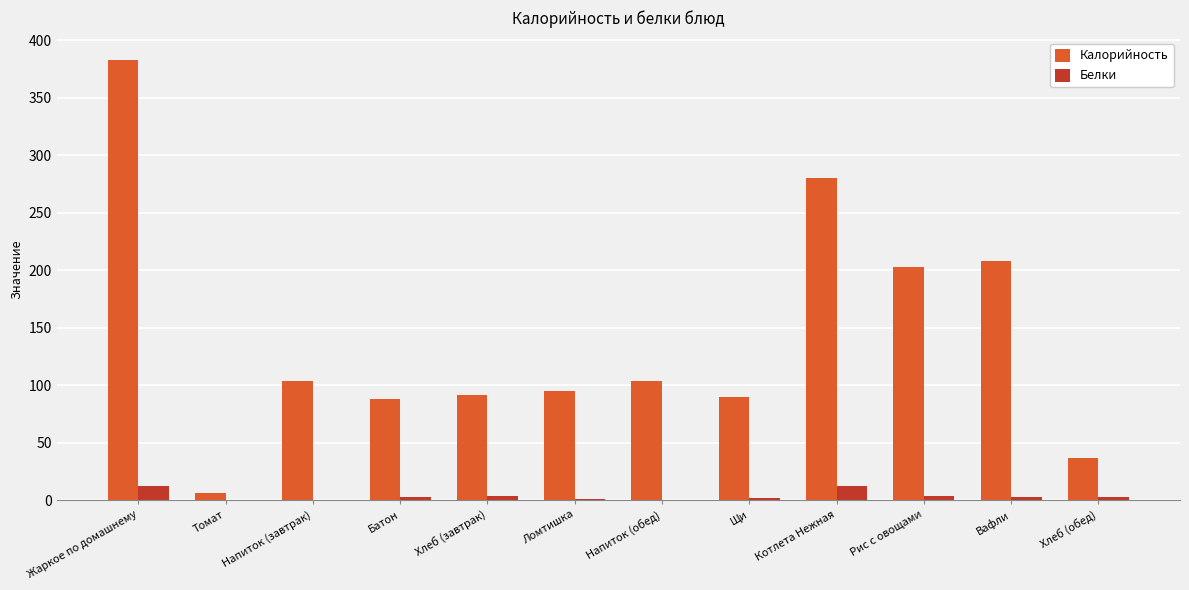

What is the maximum value shown in the chart?

383.0